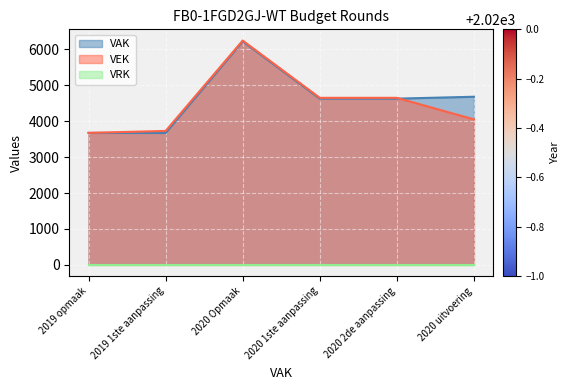

What is the value of the VAK point at the 6th from the left?

4681